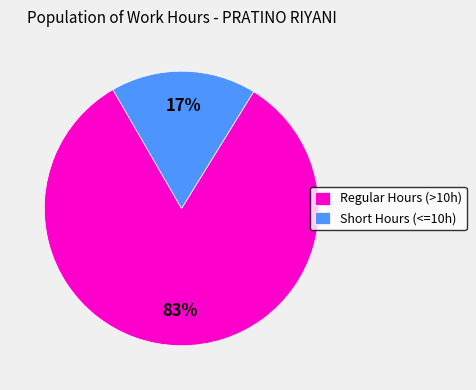

Does Short Hours (<=10h) account for over 50% of the chart?

No